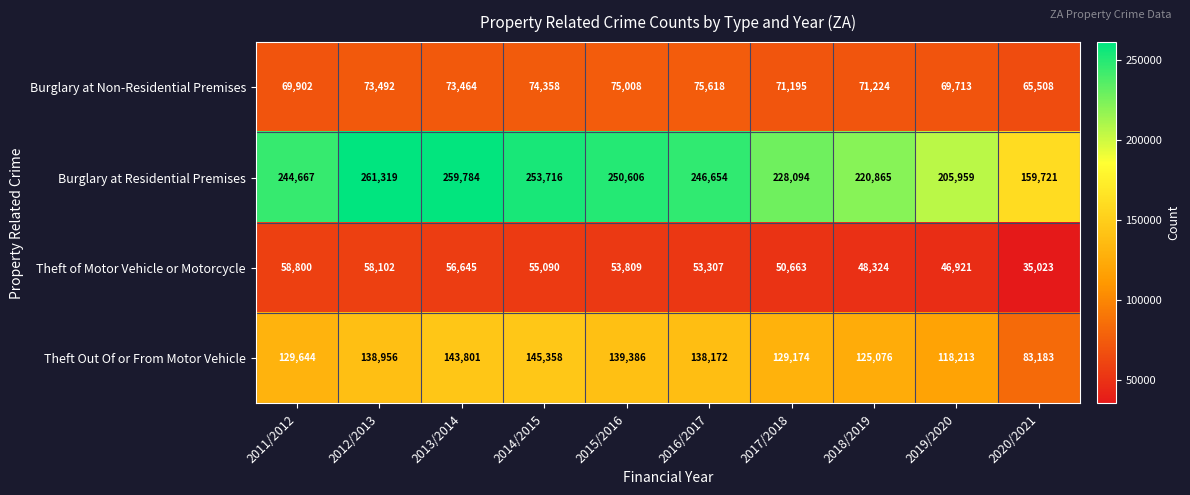

What is the total value across all series at 2017/2018?

479126